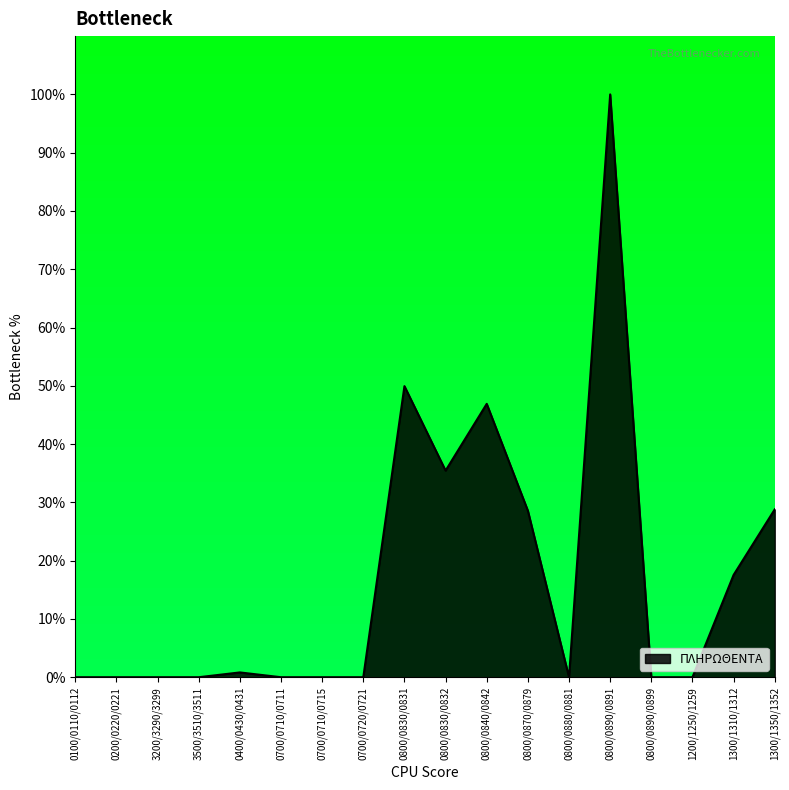

What is the difference between the values at 1200/1250/1259 and 0800/0830/0831?

49.9